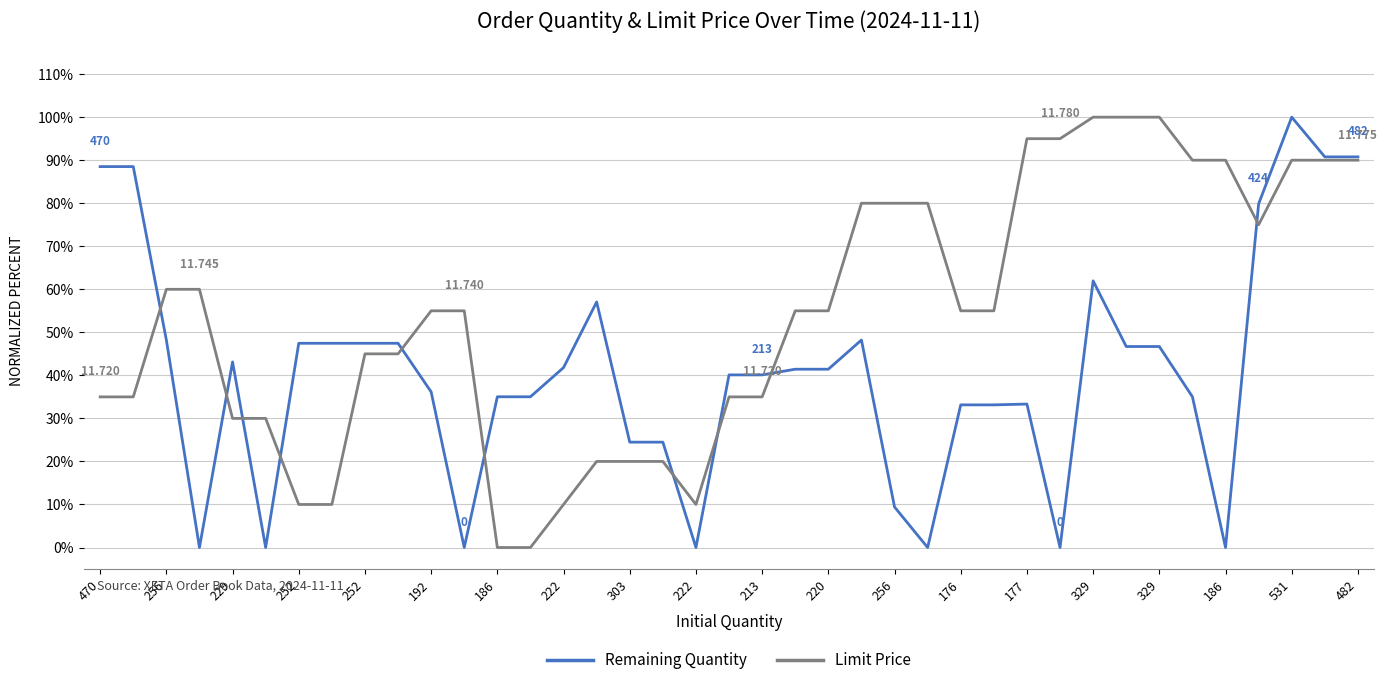

Which series has the largest total across all categories?

Limit Price